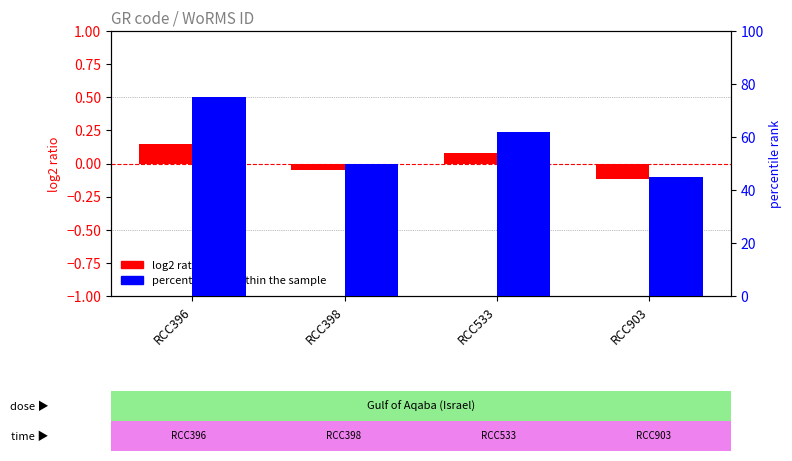

What is the sum of all log2 ratio values?

0.1